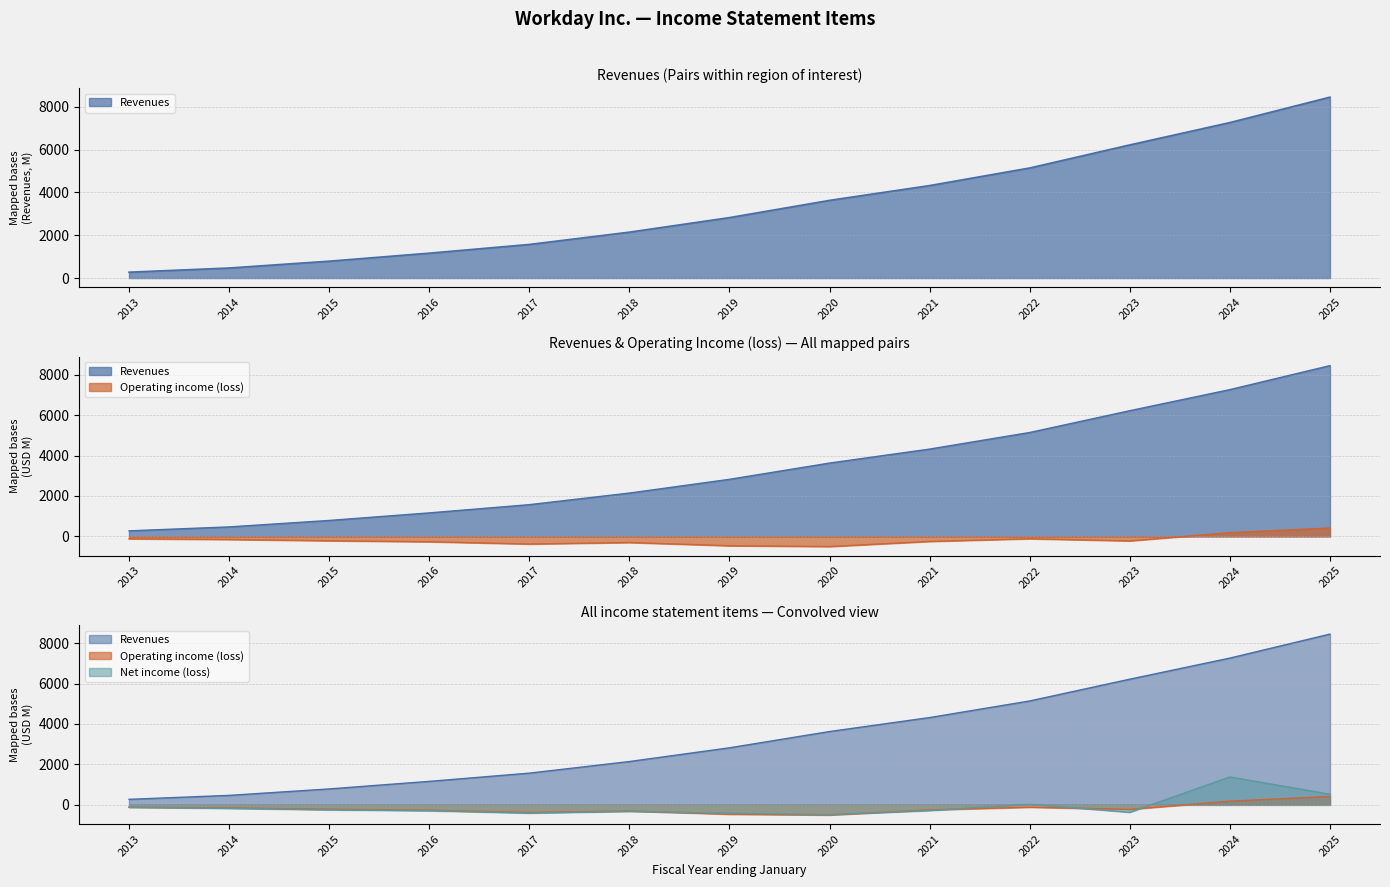

What is the difference between the Net income (loss) values at 2020 and 2016?

191